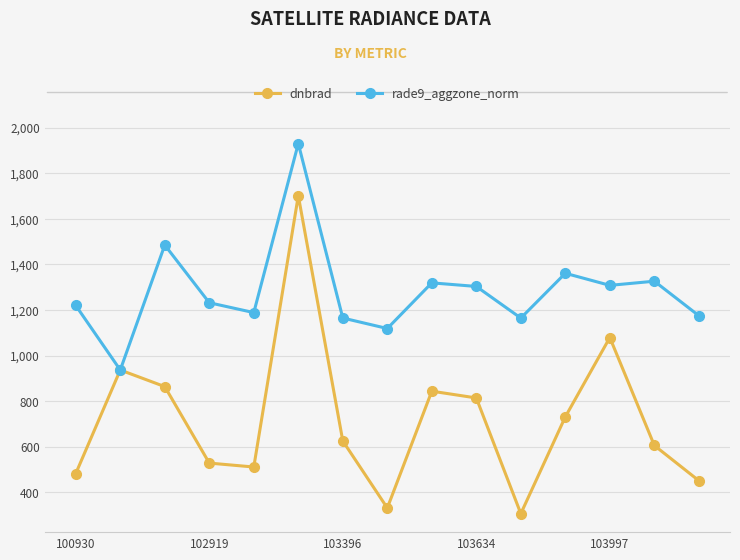

How many distinct data groups are displayed?

2